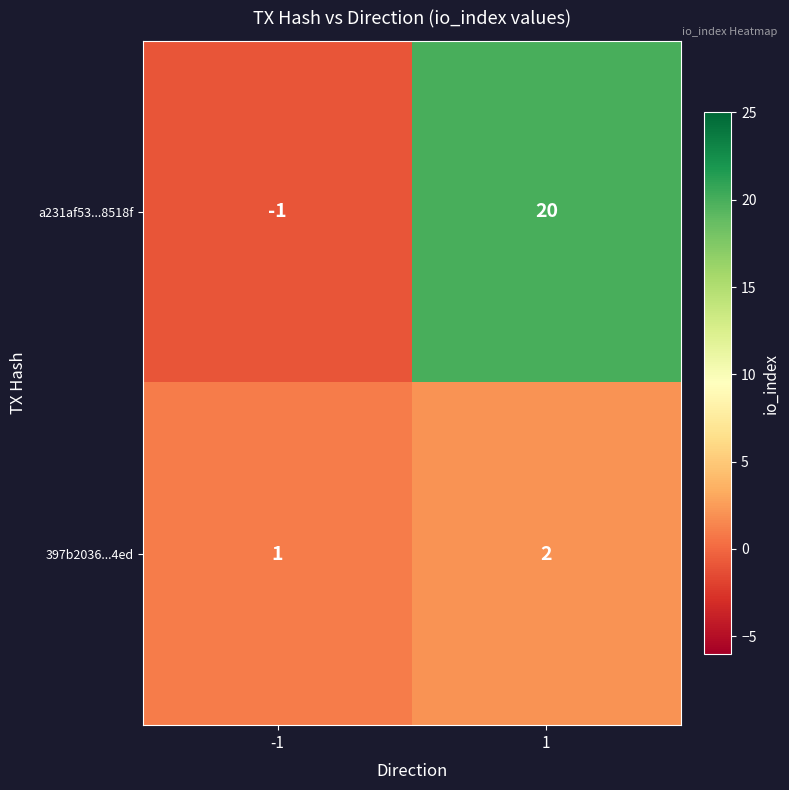

What is the average value of the a231af53...8518f series?

10